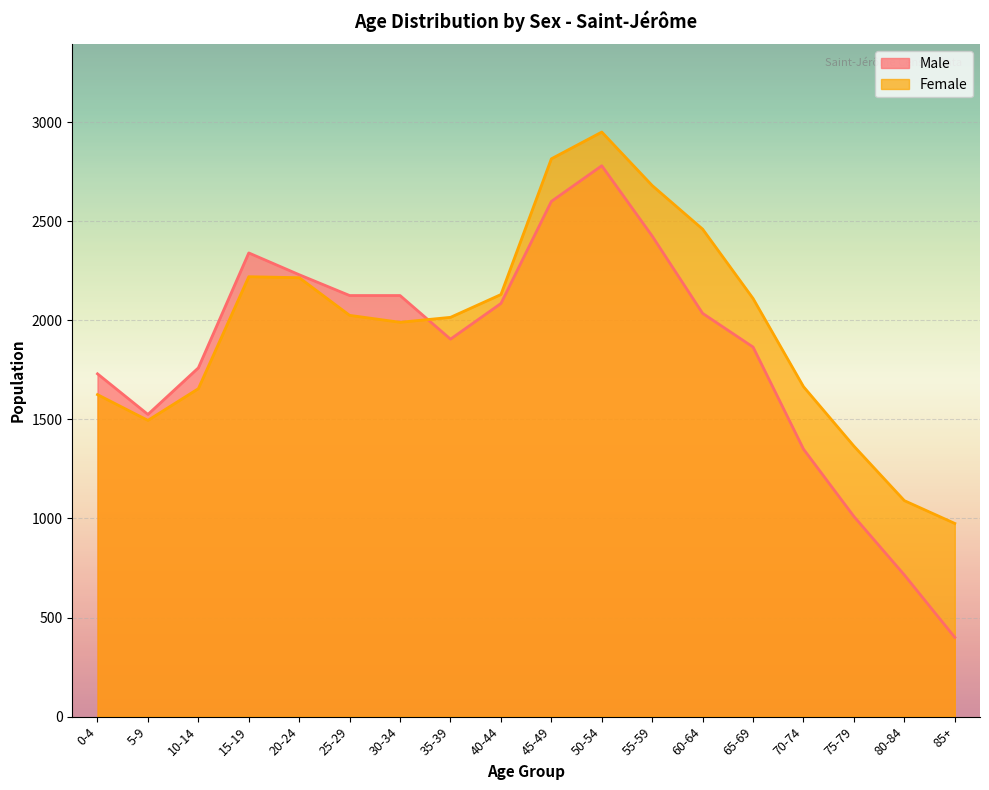

At which label does Male reach its minimum?

85+